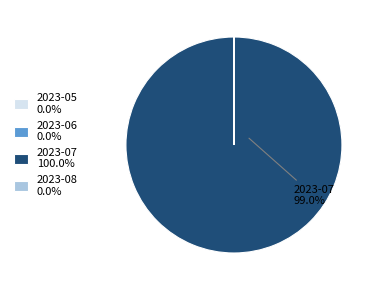

Does any single category account for the majority?

Yes